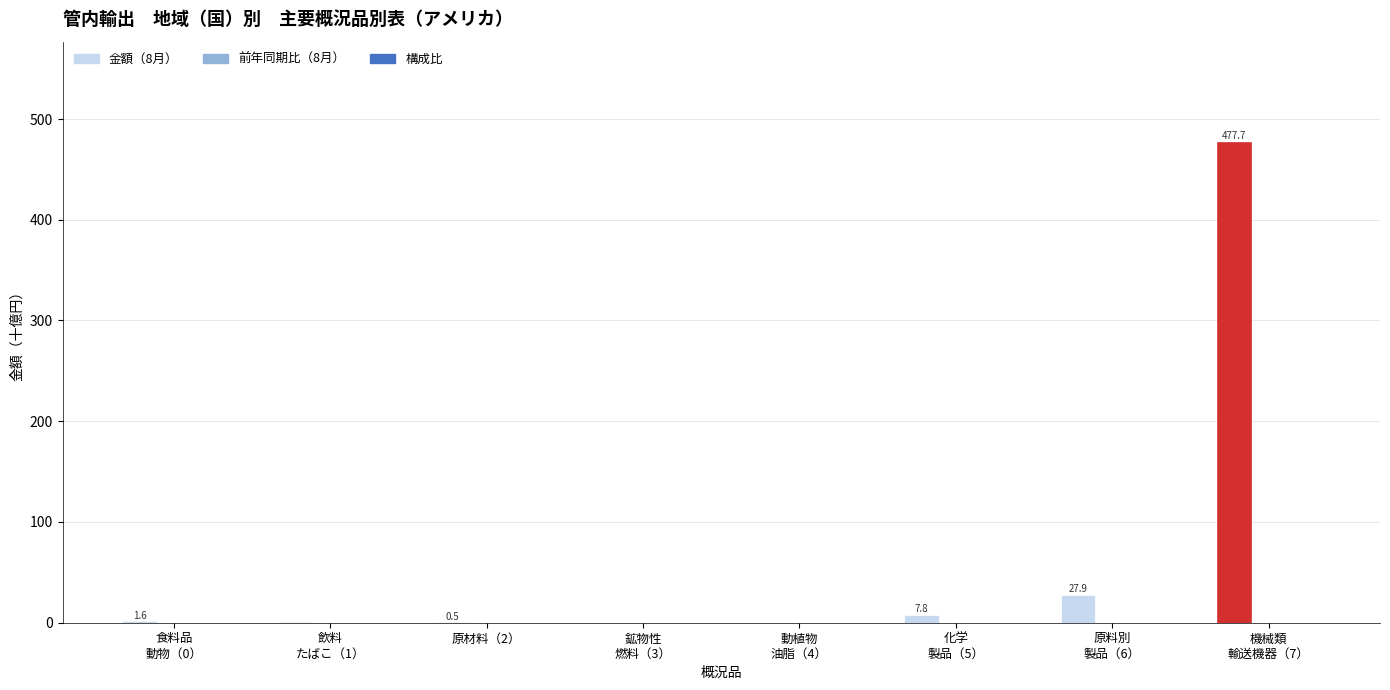

How many series are shown in this chart?

3